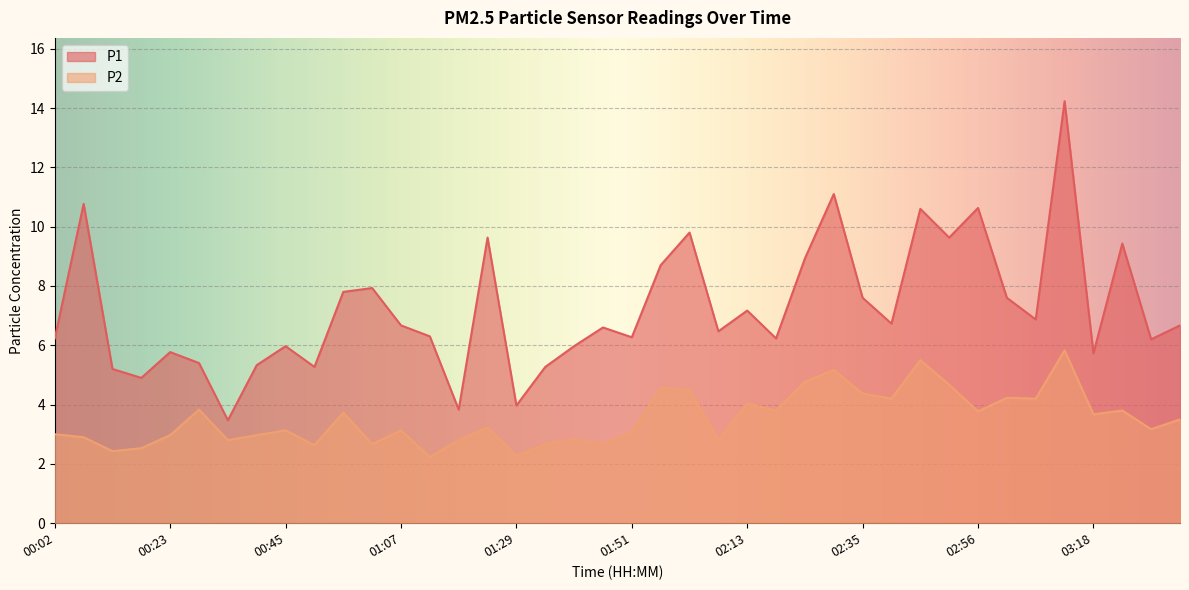

How many values in the P2 series are below 3?

15